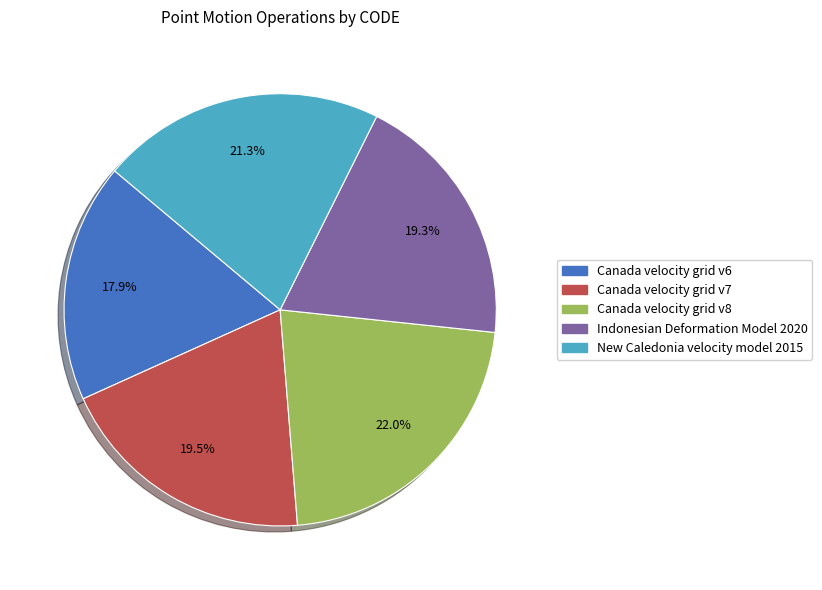

Does Canada velocity grid v8 represent more than half of the total?

No